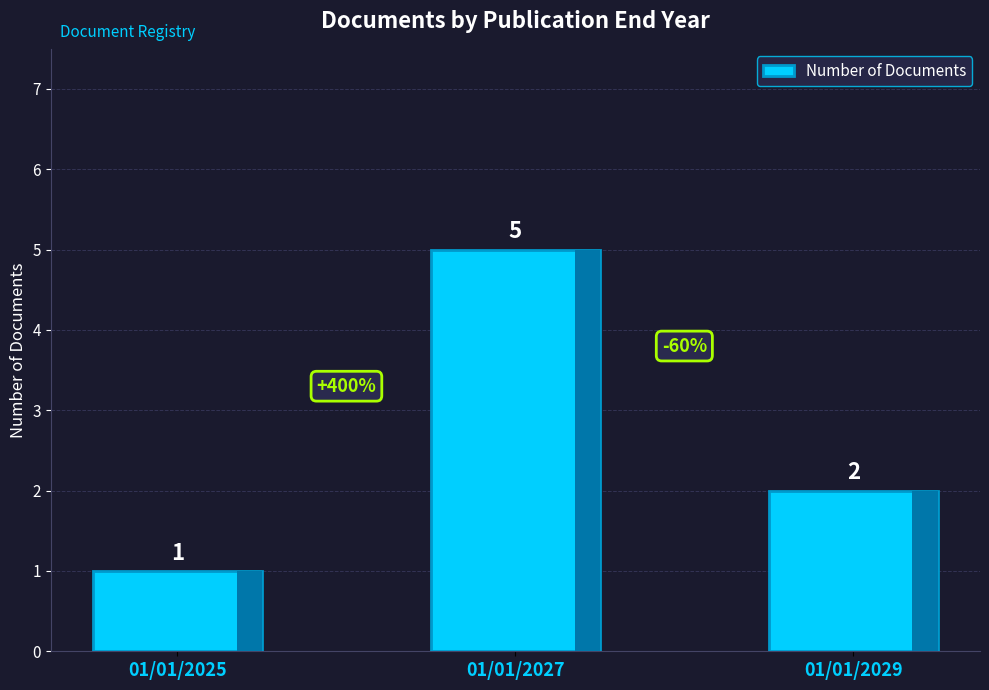

Count the values in the range 1 to 5.

3